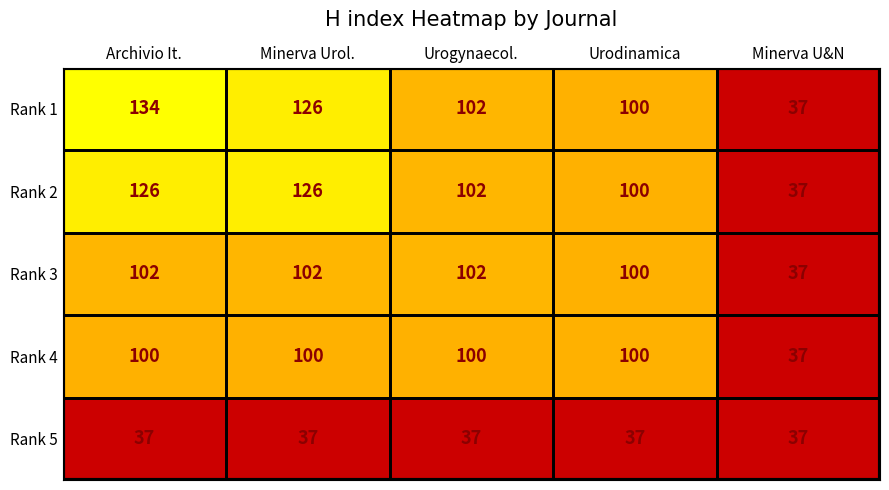

At which label does Rank 2 reach its minimum?

Minerva U&N